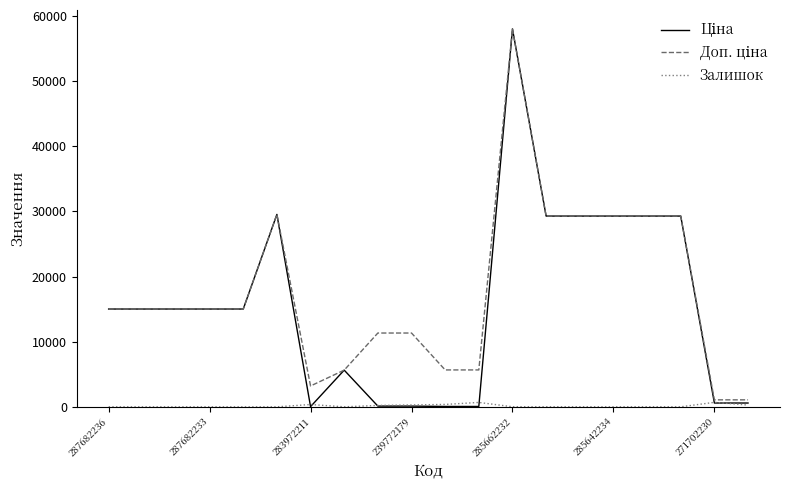

What is the maximum value shown in the chart?

58037.0